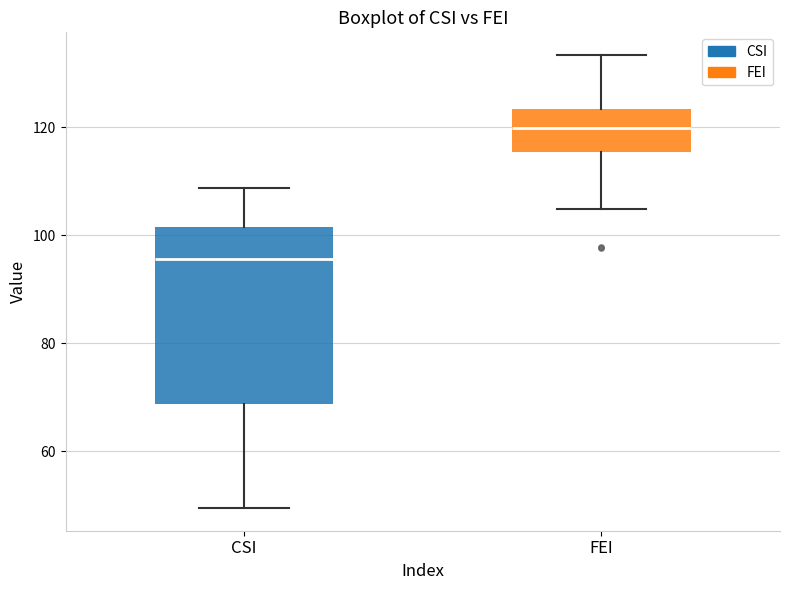

Reading left to right, read every box against the y-axis: the position of its median line, the range the box covers, and the ends of its whiskers. The values are not printed on the chart, so give them approximately, as read against the axis.

CSI: median 96, box 68 to 102, whiskers 50 to 108
FEI: median 120, box 116 to 124, whiskers 104 to 134